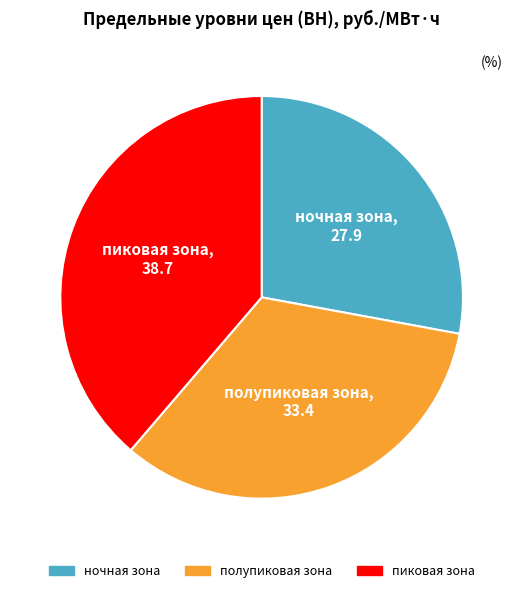

Which category has the smallest portion of the pie?

ночная зона